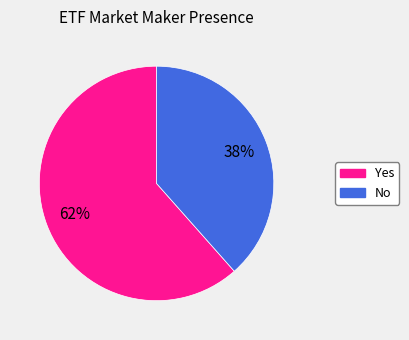

Does No represent more than half of the total?

No